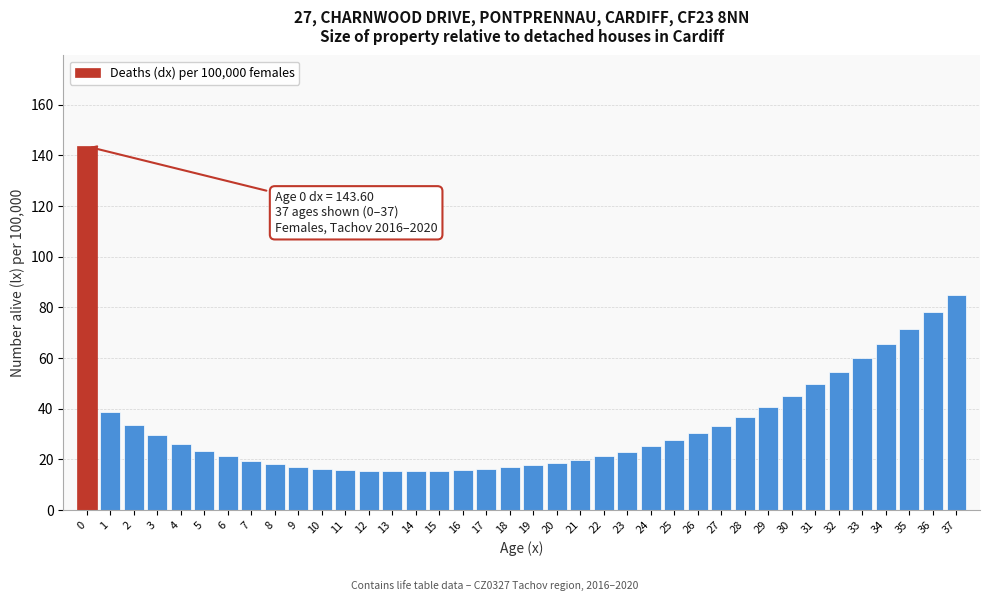

What is the minimum value shown in the chart?

15.3